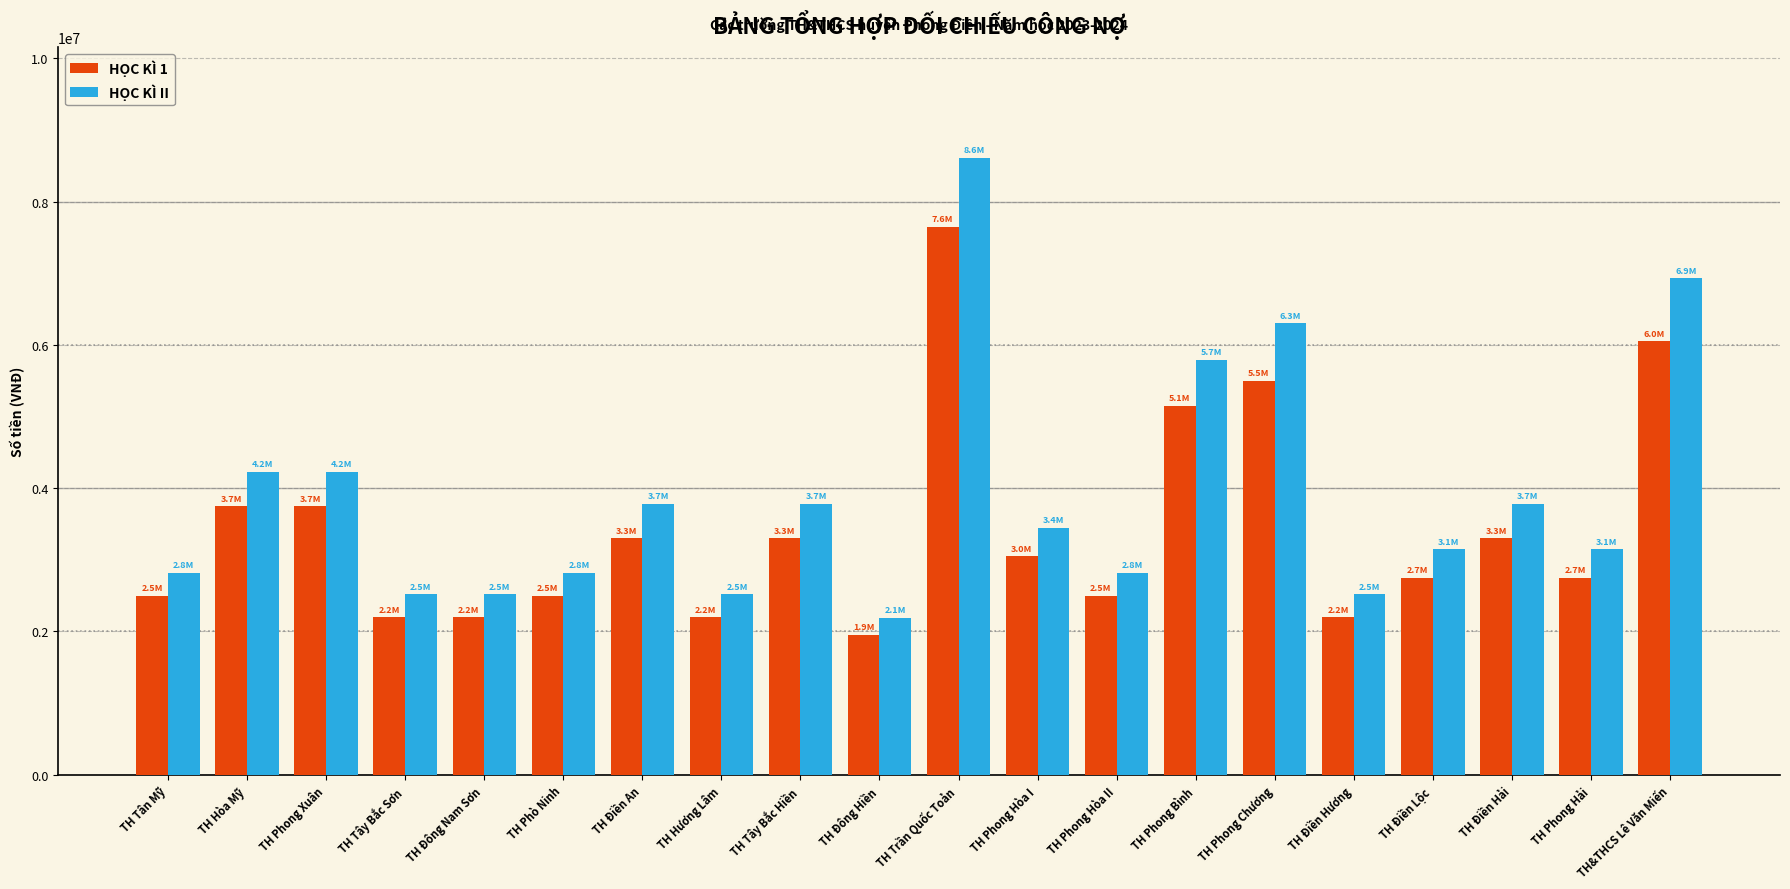

What is the value of the HỌC KÌ 1 bar at the 15th from the left?

5500000